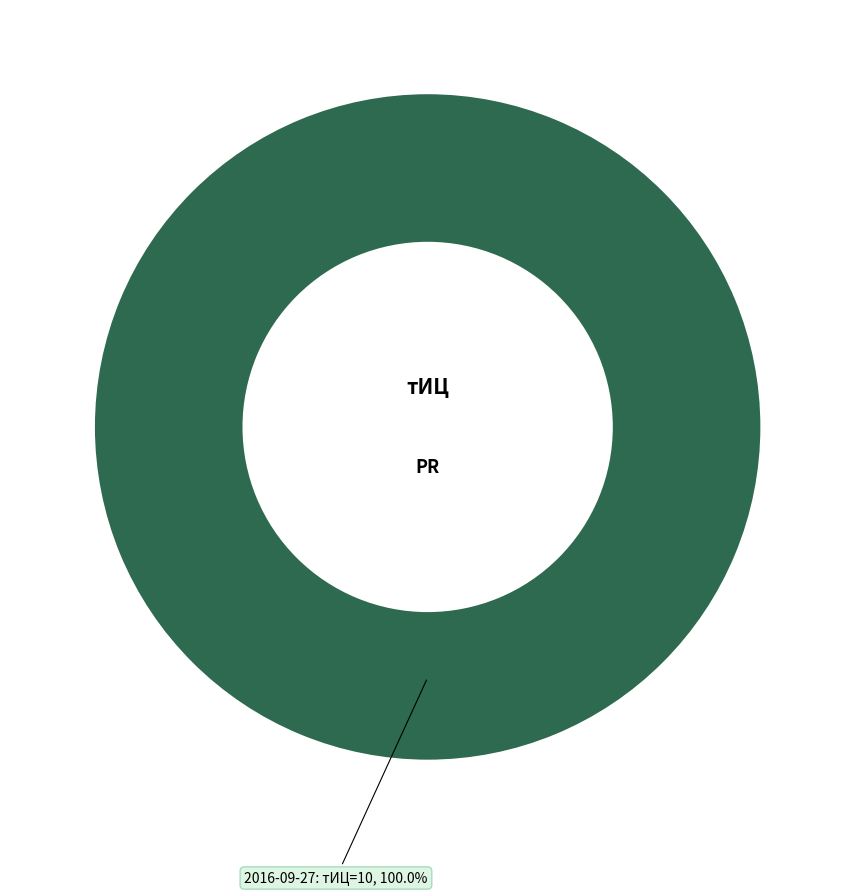

Is there a majority slice in this chart?

Yes